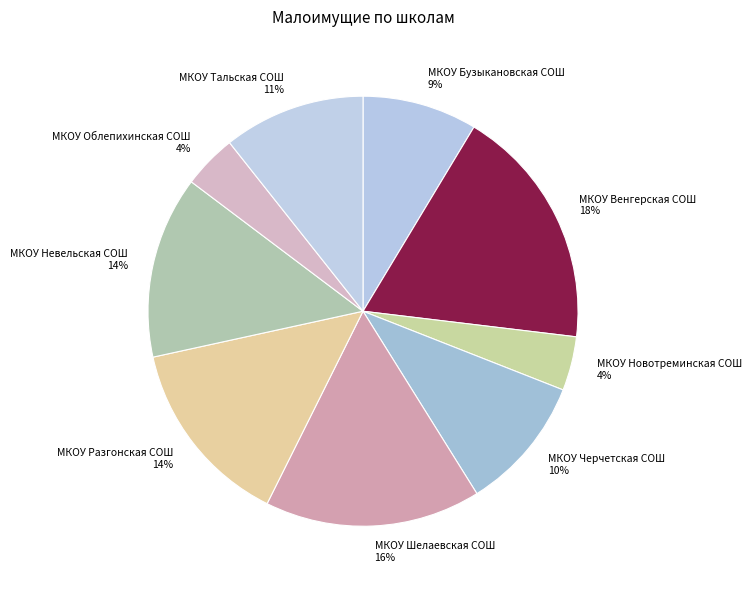

To the nearest percent, what percentage of the pie is МКОУ Тальская СОШ?

11%